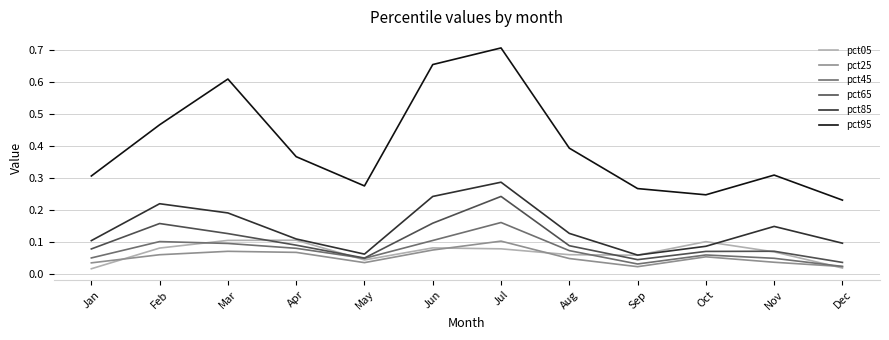

Which series has the largest range (max minus min)?

pct95